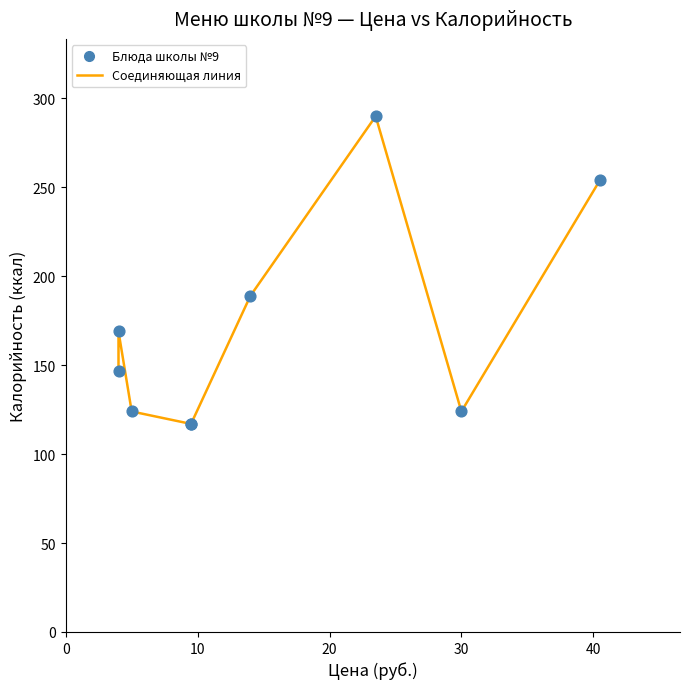

What Y value in the scatter plot is closest to 203?

189